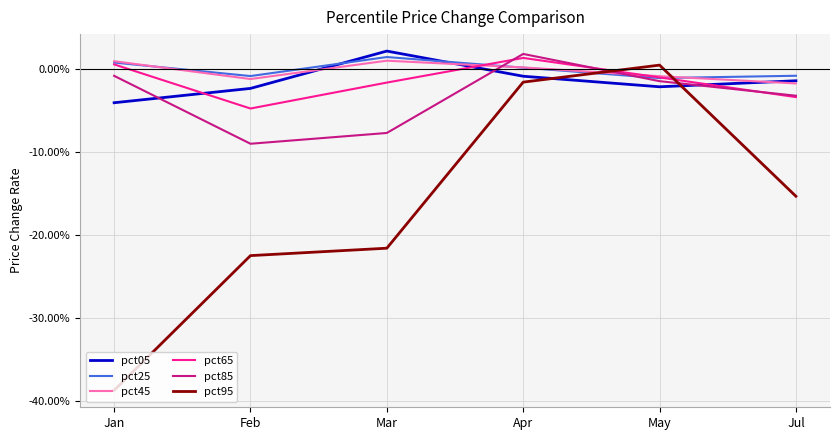

Which series has the largest total across all categories?

pct25